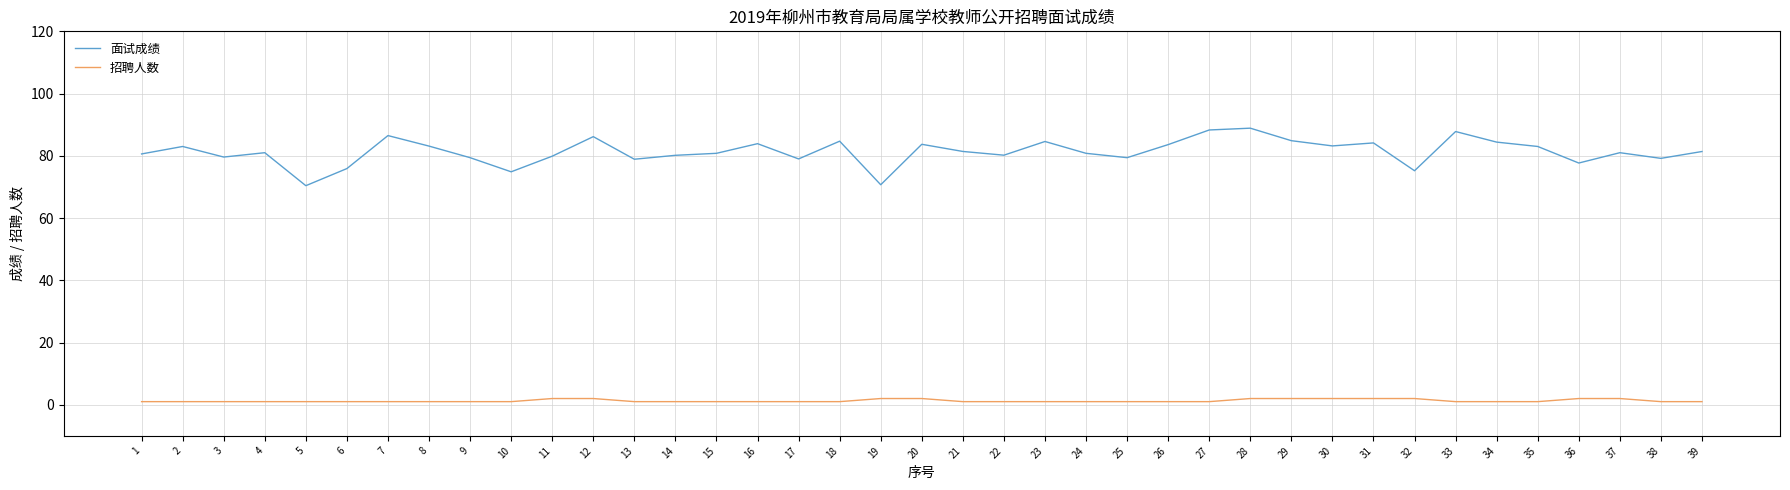

What is the minimum value for 面试成绩?

70.4